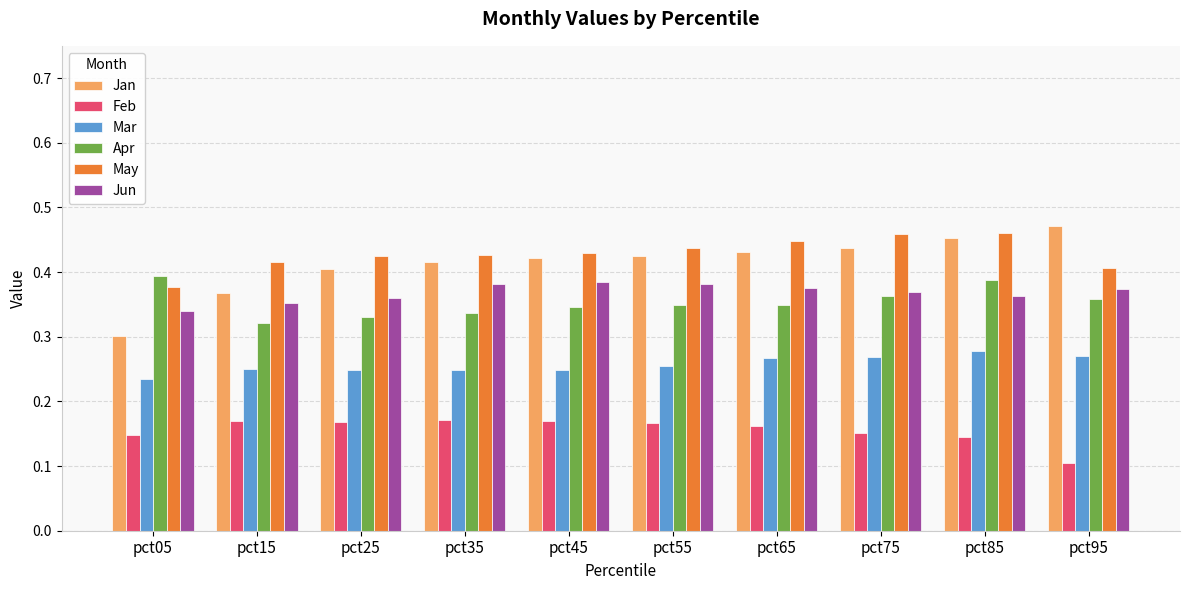

Which series has the largest range (max minus min)?

Jan